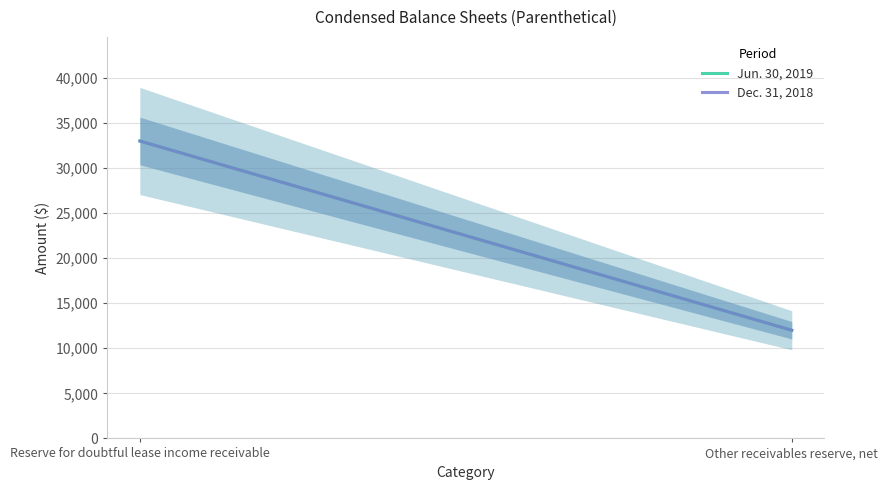

Reading left to right, extract all data points from this chart.

Jun. 30, 2019: Reserve for doubtful lease income receivable=33000	Other receivables reserve, net=12000
Dec. 31, 2018: Reserve for doubtful lease income receivable=33000	Other receivables reserve, net=12000